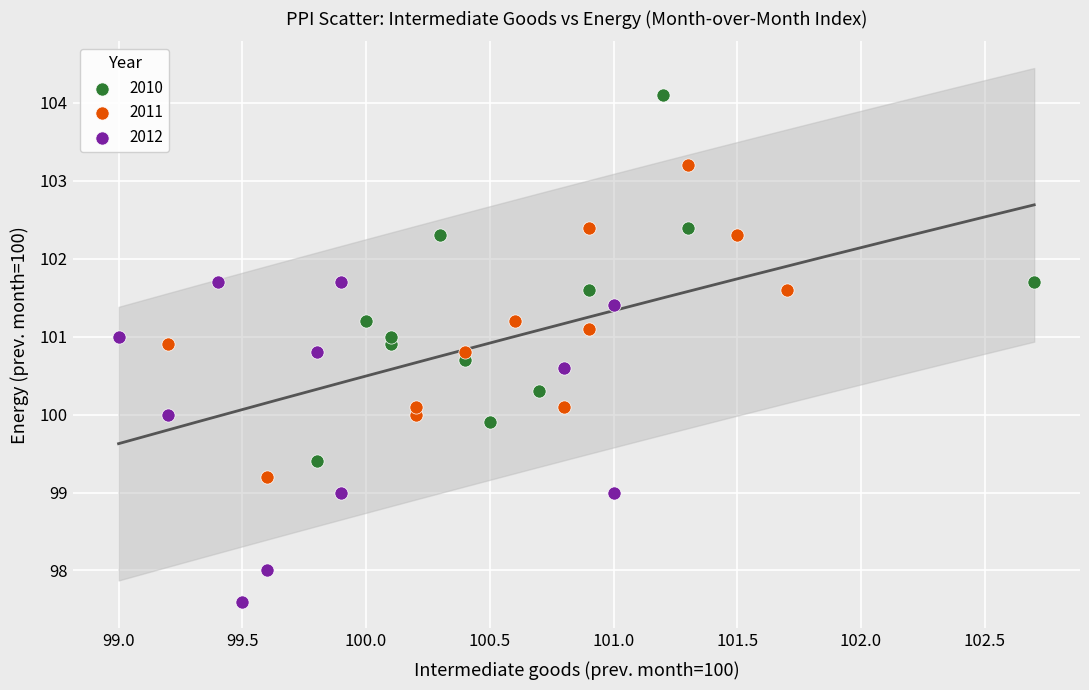

Which series has the largest Y range (max minus min)?

2010